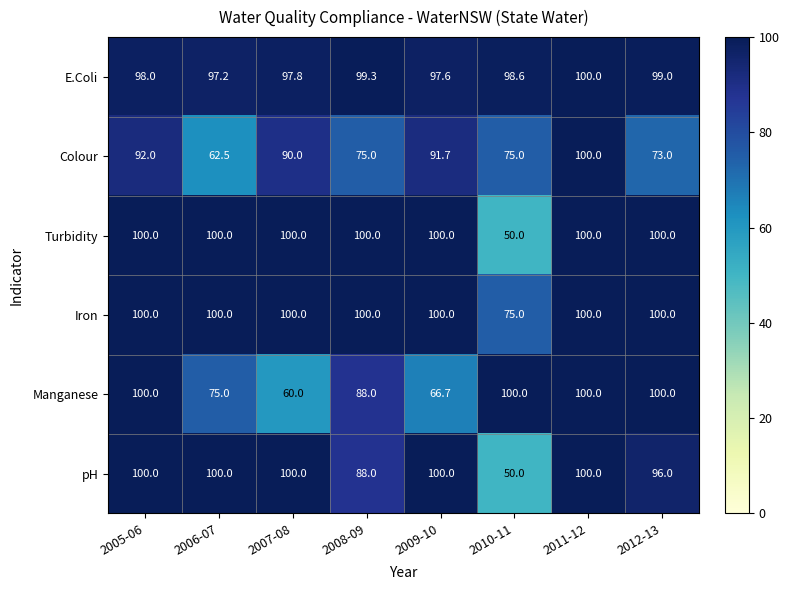

The value of Manganese at 2008-09 is 88.0. True or false?

True